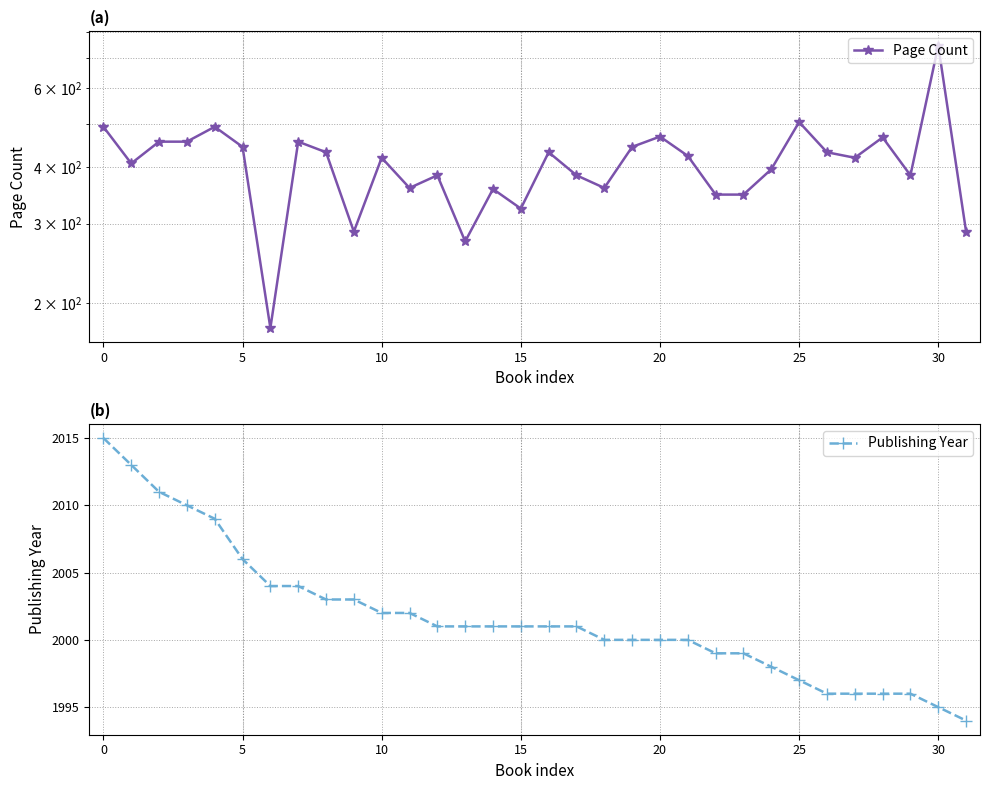

Count the number of categories in the chart.

32